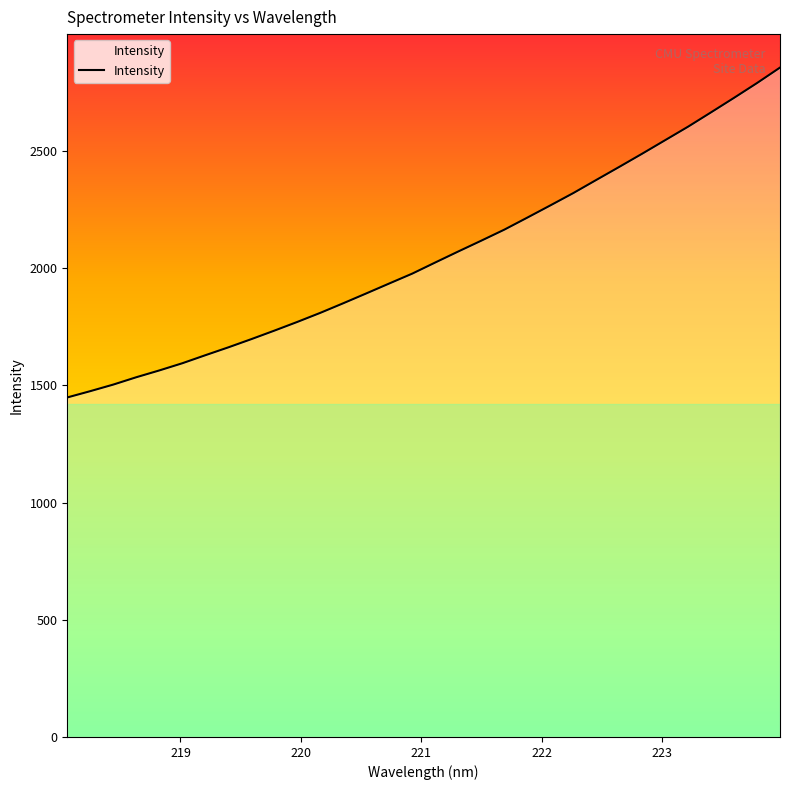

What is the difference between the maximum and minimum values?

1407.4